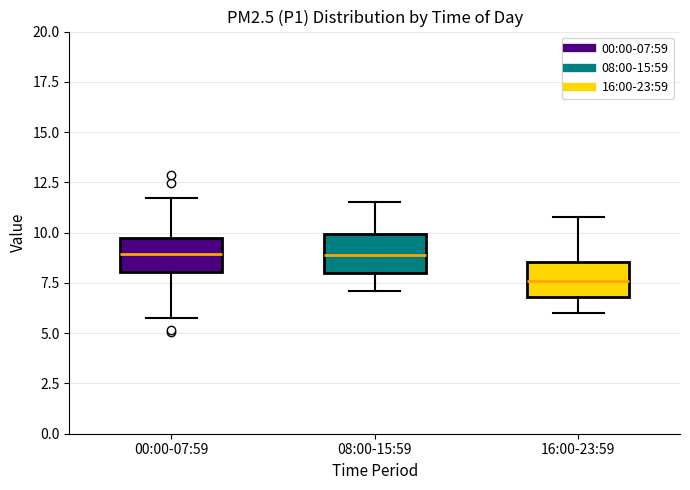

Reading left to right, transcribe this box plot: for each box, give where its median line is, the range the box spans, and where its two whiskers end, as read against the y-axis. The values are not printed on the chart, so give them approximately, as read against the axis.

00:00-07:59: median 9.0, box 8.0 to 9.5, whiskers 6.0 to 11.5
08:00-15:59: median 9.0, box 8.0 to 10.0, whiskers 7.0 to 11.5
16:00-23:59: median 7.5, box 7.0 to 8.5, whiskers 6.0 to 11.0